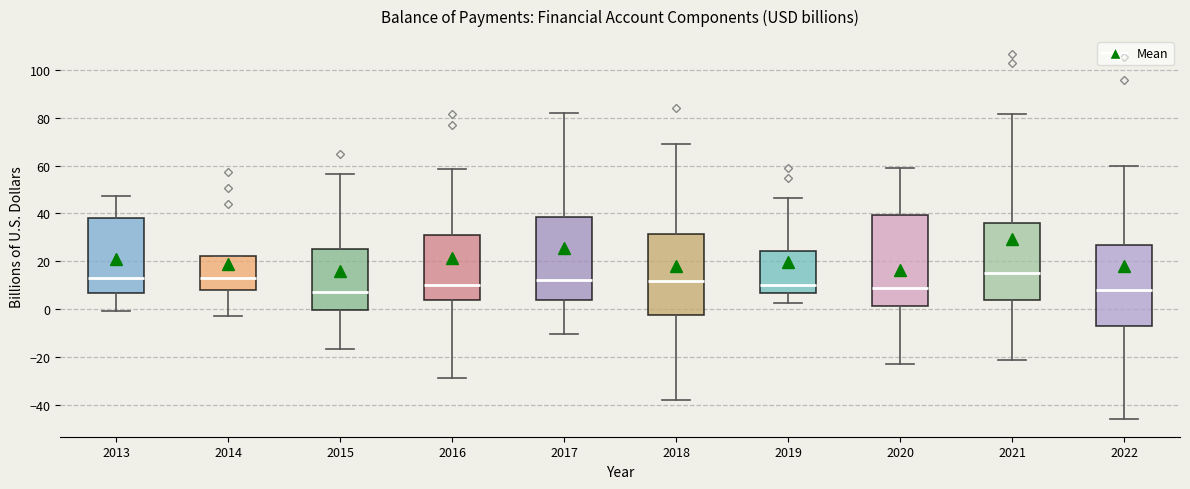

Comparing the boxes themselves (not the whiskers), which one is the tallest?

2020